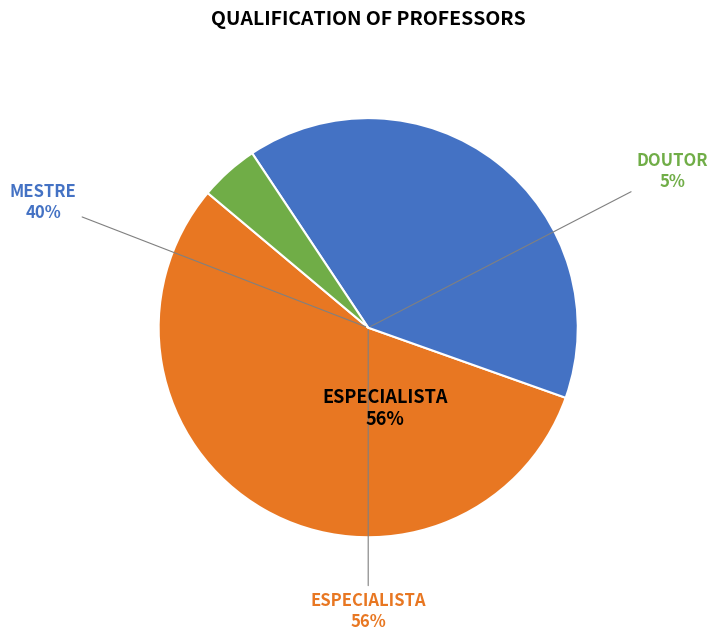

Is it true that ESPECIALISTA is 56% of the pie?

True